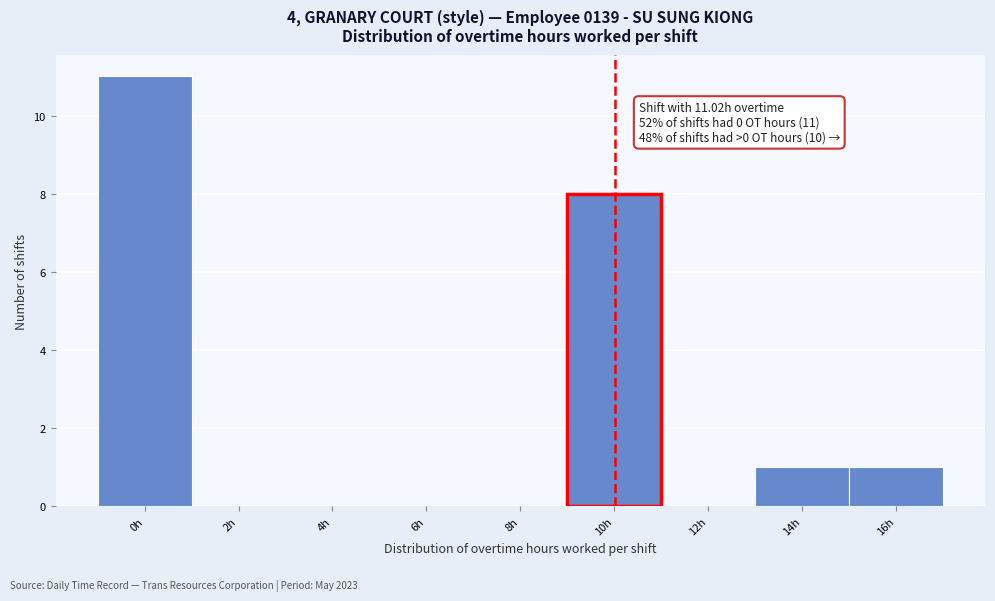

Reading right to left, extract all data points from this chart.

16h=1	14h=1	12h=0	10h=8	8h=0	6h=0	4h=0	2h=0	0h=11